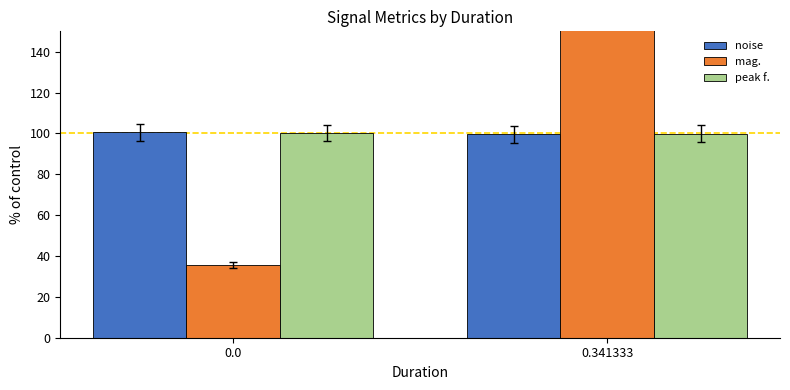

Reading right to left, list all the values displayed in this chart.

noise: 0.341333=99.5	0.0=100.5
mag.: 0.341333=164.6	0.0=35.4
peak f.: 0.341333=99.9	0.0=100.1